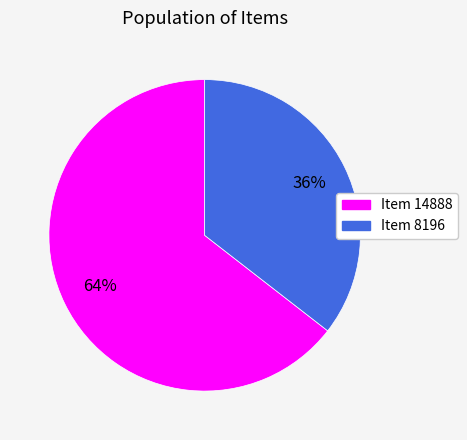

Which slice is the smallest?

Item 8196